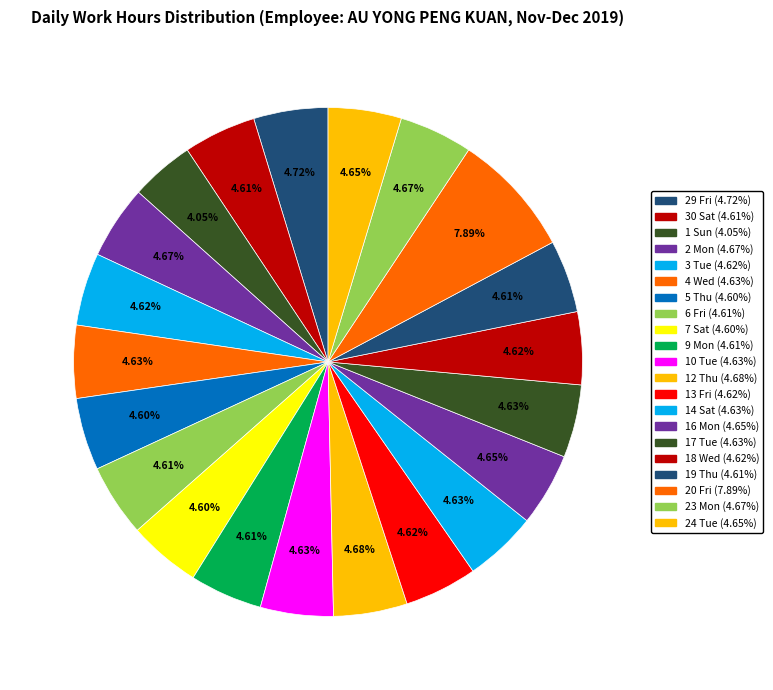

How many segments does this pie chart have?

21